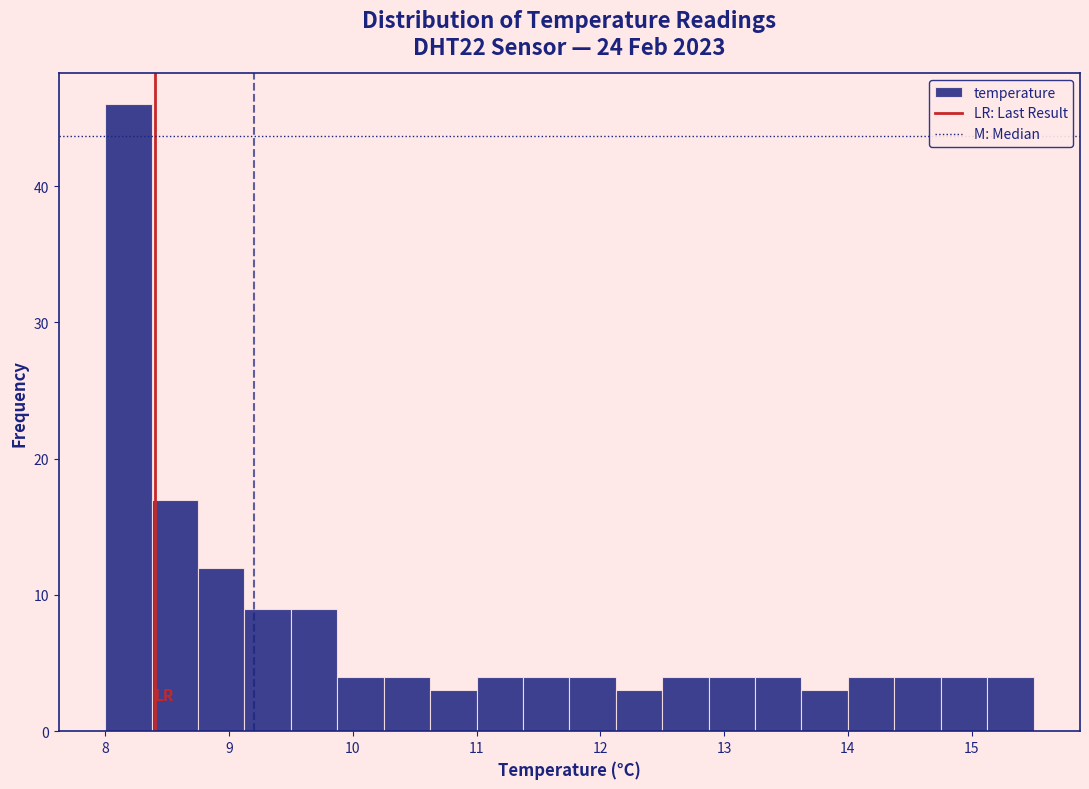

Read against the x-axis, roughly where is the centre of the tallest bar?

8.2